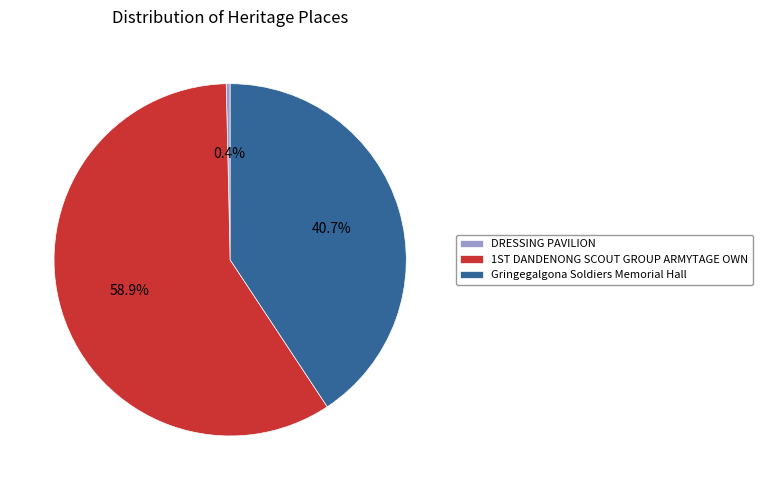

Count the number of slices in the pie.

3